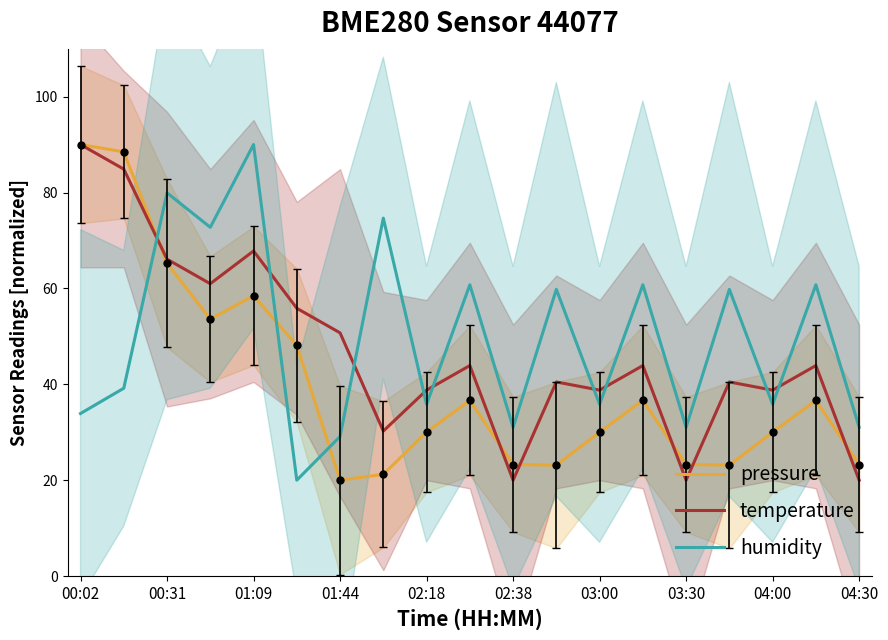

How many values in the humidity series exceed 39?

10